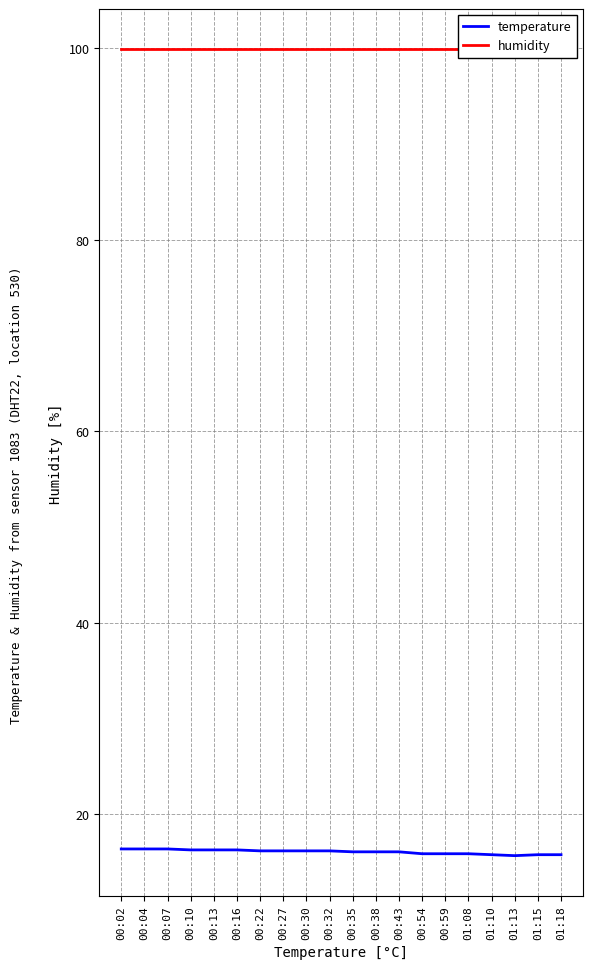

Which label corresponds to the smallest value in the chart?

01:13